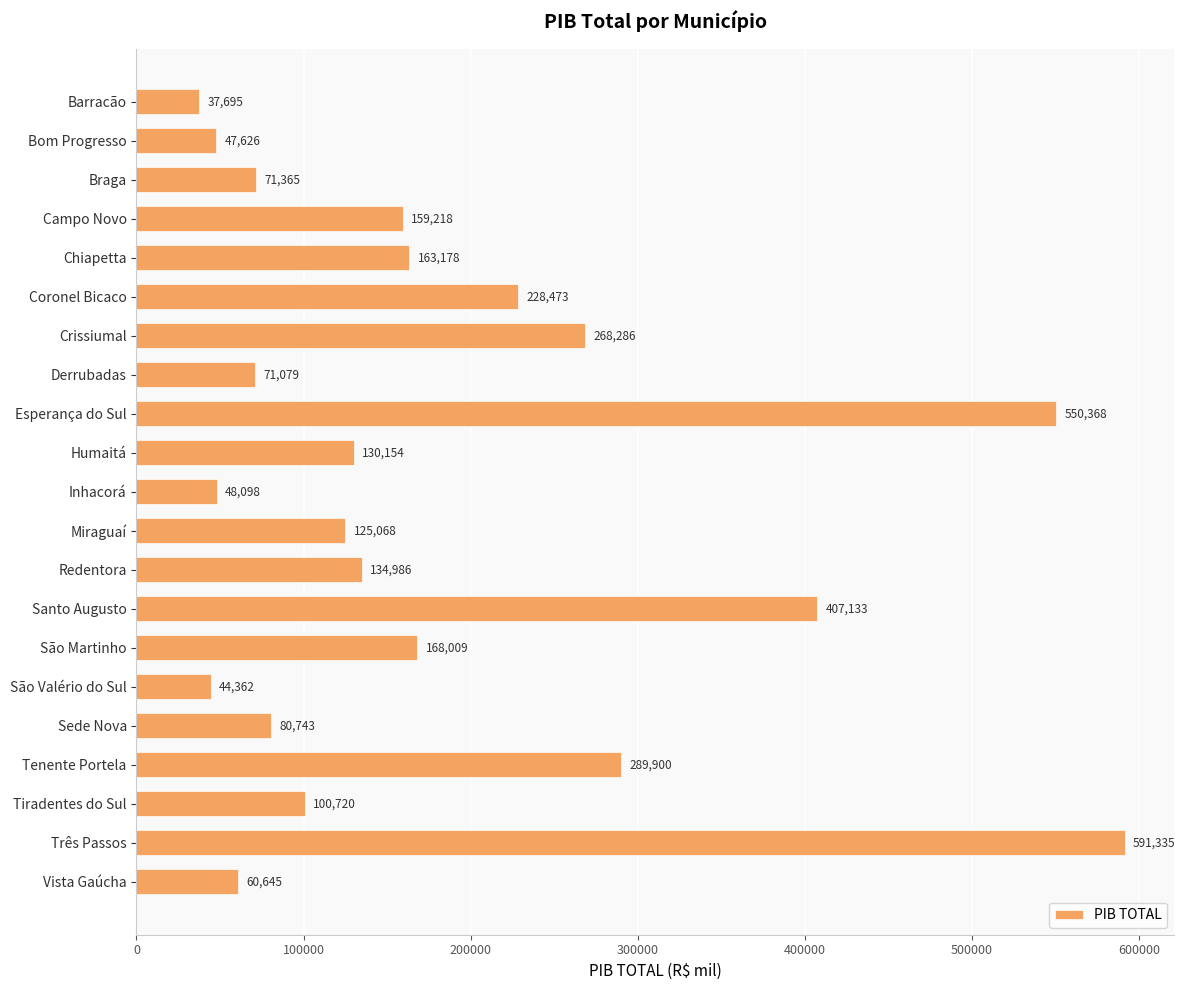

What is the sum of all values?

3778438.1